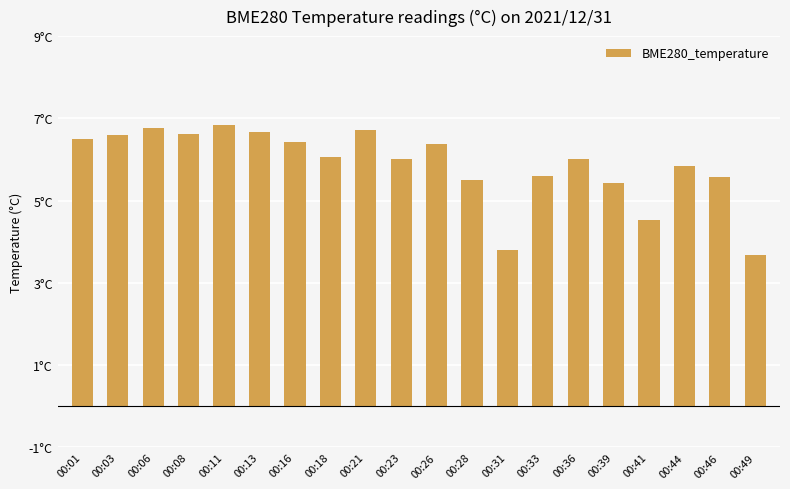

What is the average value?

5.9